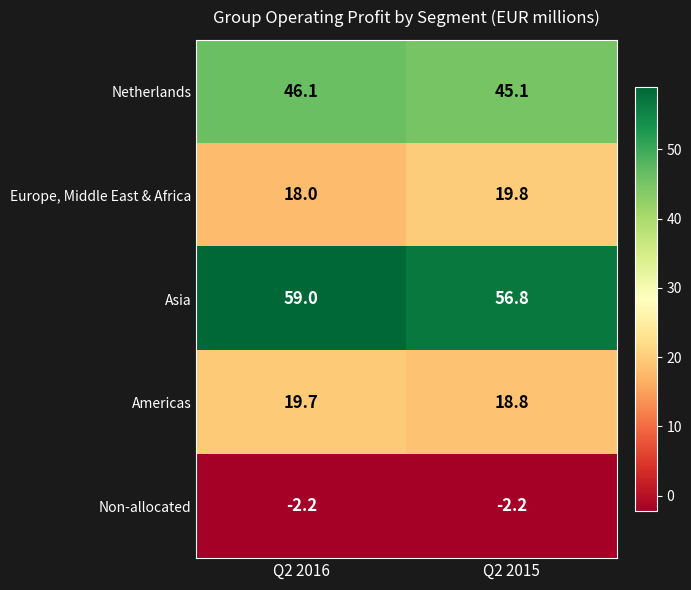

What is the greatest value displayed?

59.0